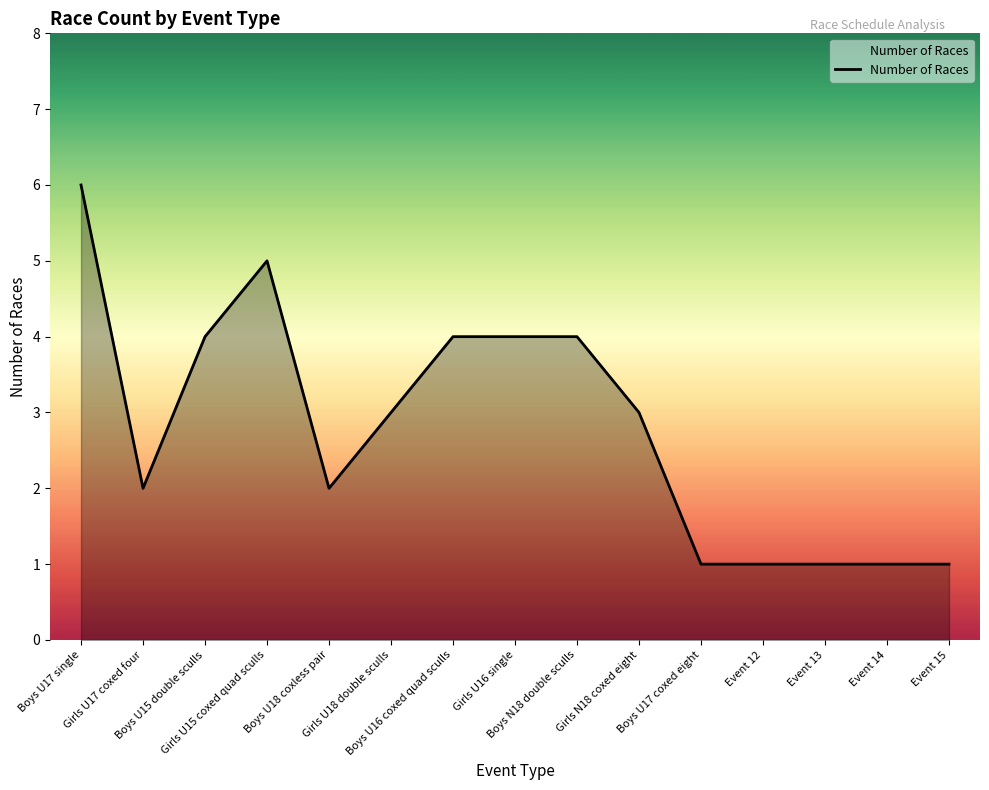

How many lines are shown in the chart?

1